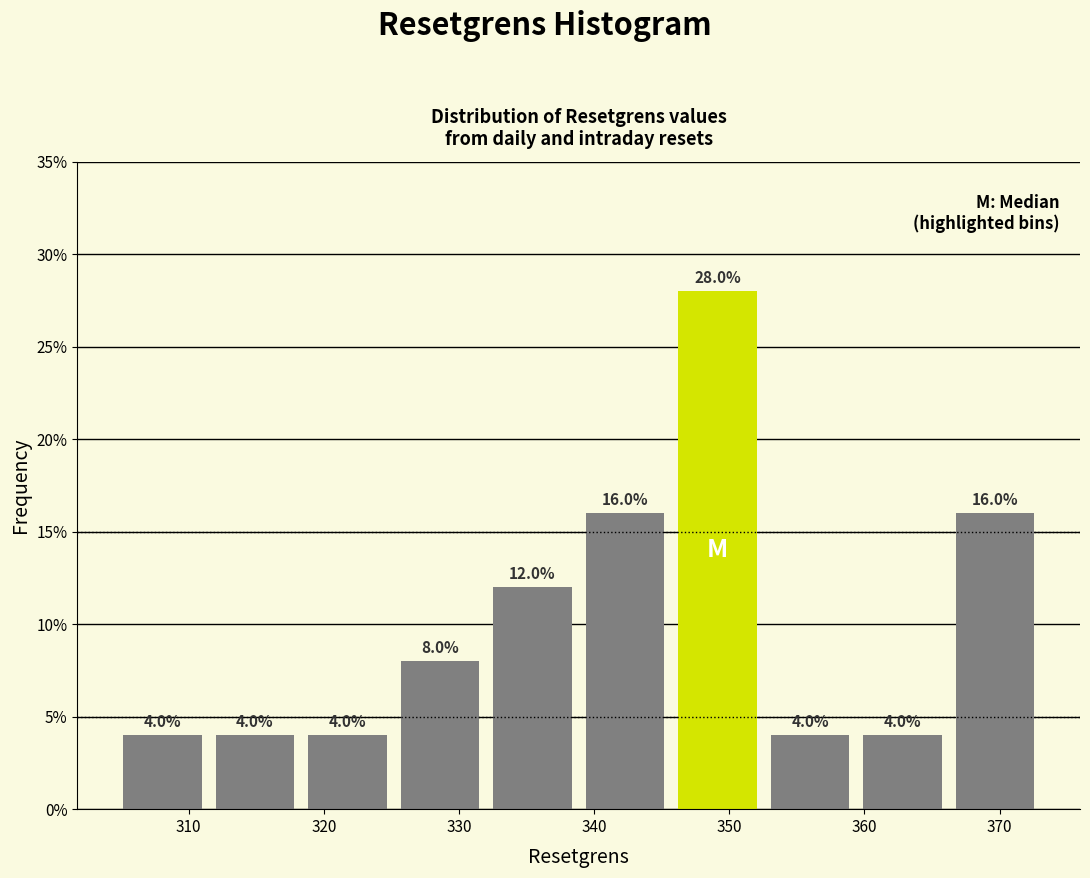

Which range on the x-axis has the tallest bar?

346 to 353